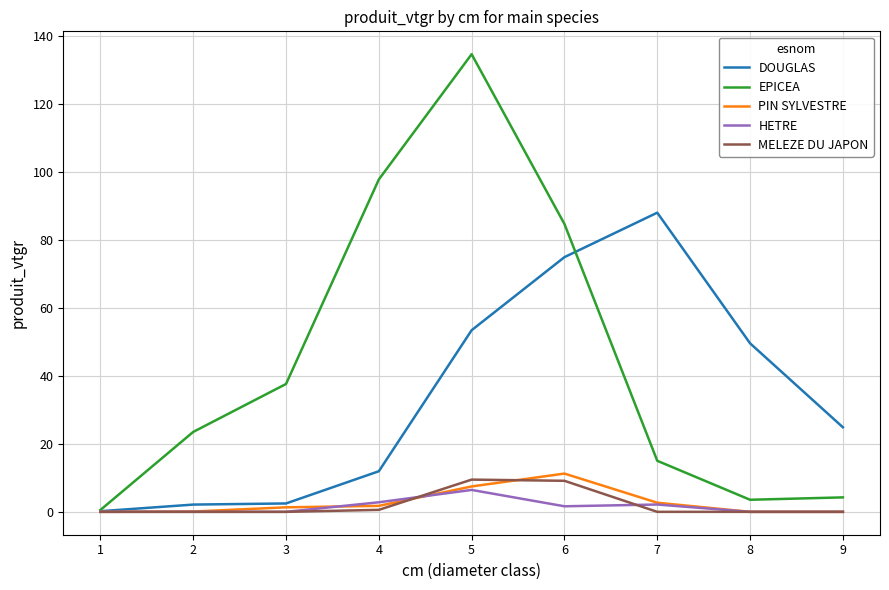

Does the chart have visible grid lines?

Yes